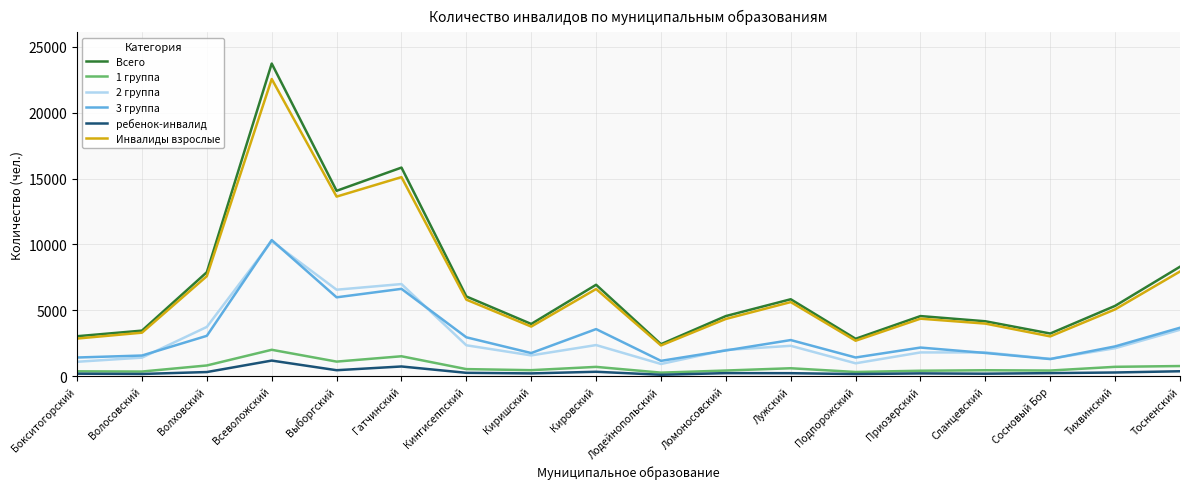

True or false: 2 группа has more than 1 points higher than both neighbors.

True